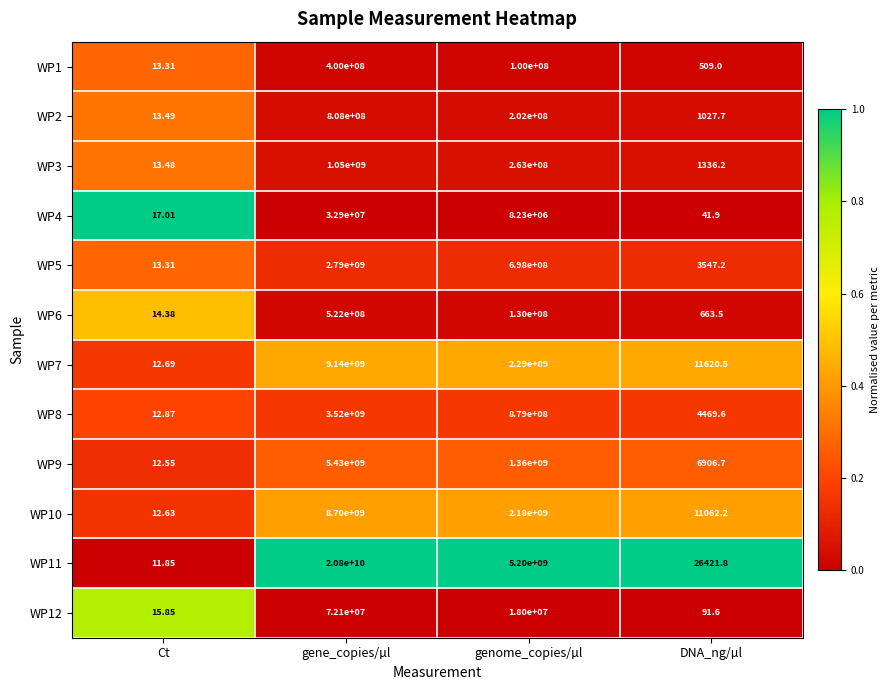

Rank the categories by WP9 value from highest to lowest.

gene_copies/µl, genome_copies/µl, DNA_ng/µl, Ct